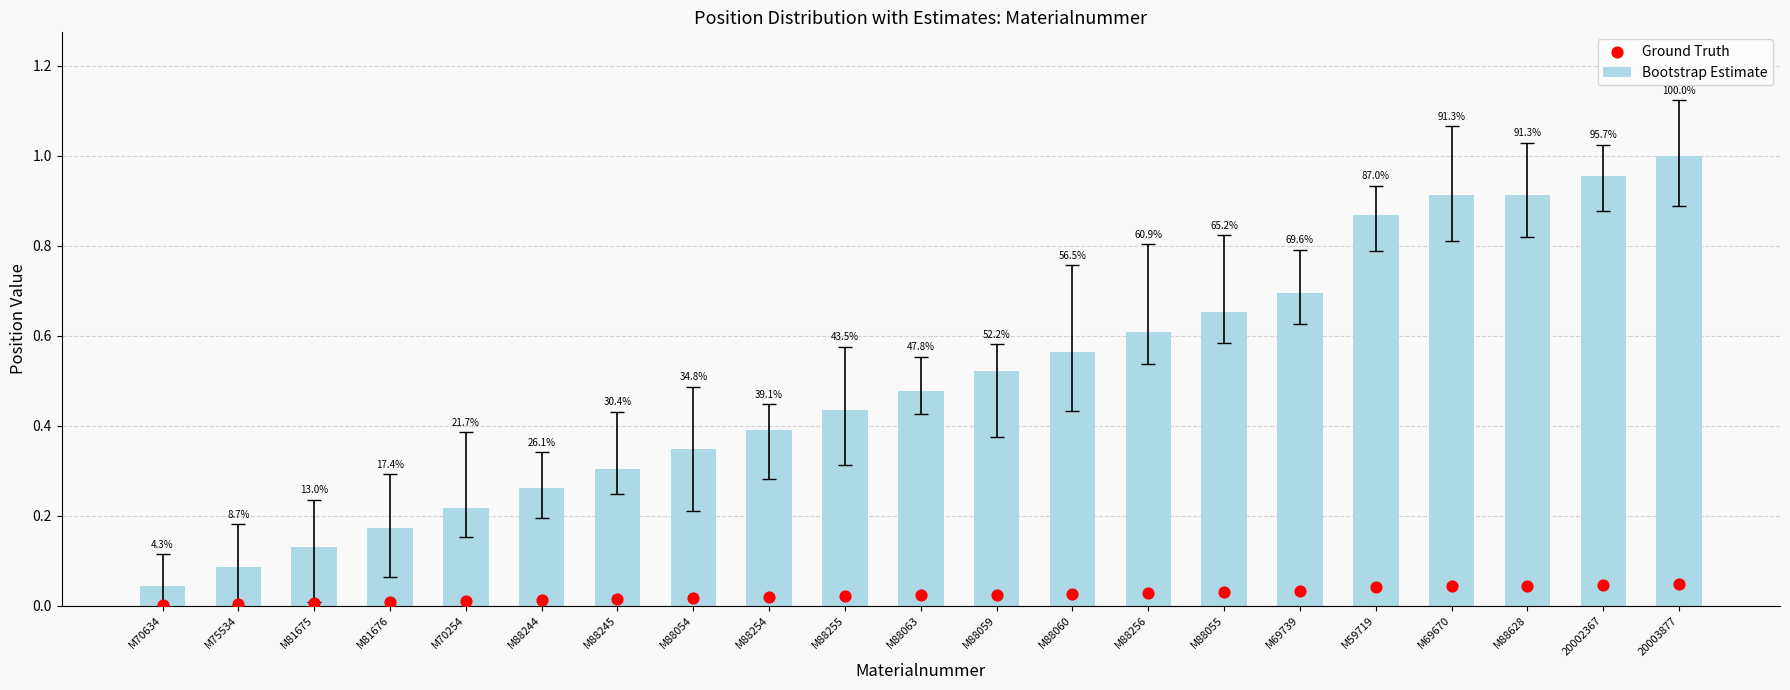

What is the total value across all series at M88255?

0.5